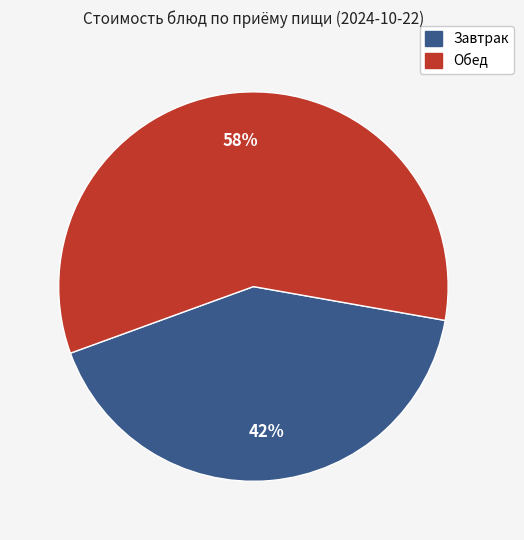

How many slices are in this pie chart?

2